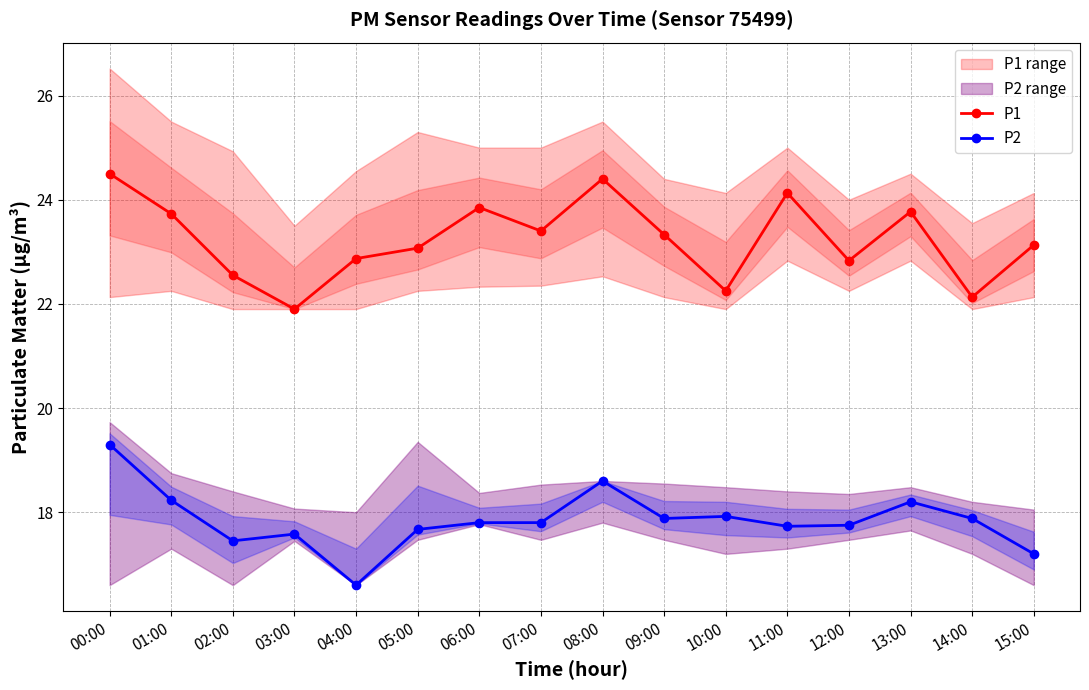

Reading left to right, list all the values displayed in this chart.

P1: 24.5	23.7	22.6	21.9	22.9	23.1	23.9	23.4	24.4	23.3	22.2	24.1	22.8	23.8	22.1	23.1
P2: 19.3	18.2	17.4	17.6	16.6	17.7	17.8	17.8	18.6	17.9	17.9	17.7	17.8	18.2	17.9	17.2